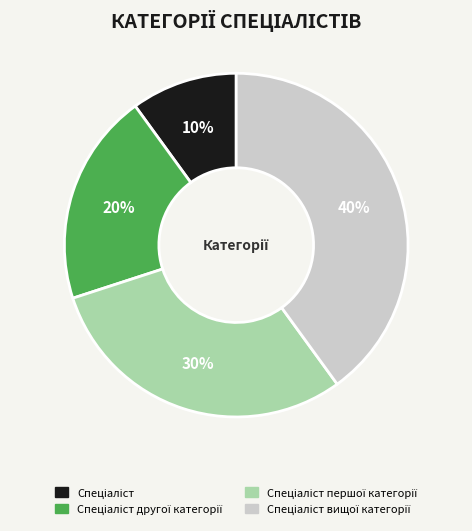

To the nearest percent, what is the average slice percentage?

25%